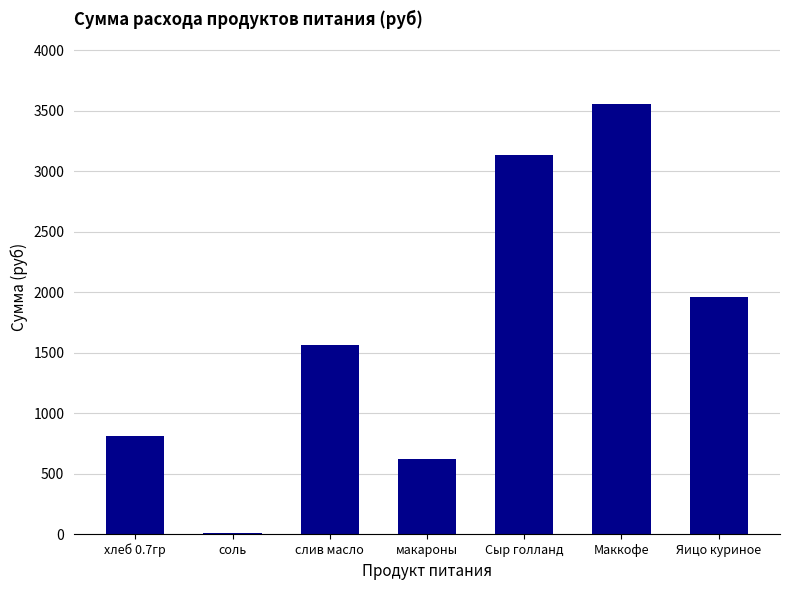

Which label corresponds to the largest value in the chart?

Маккофе